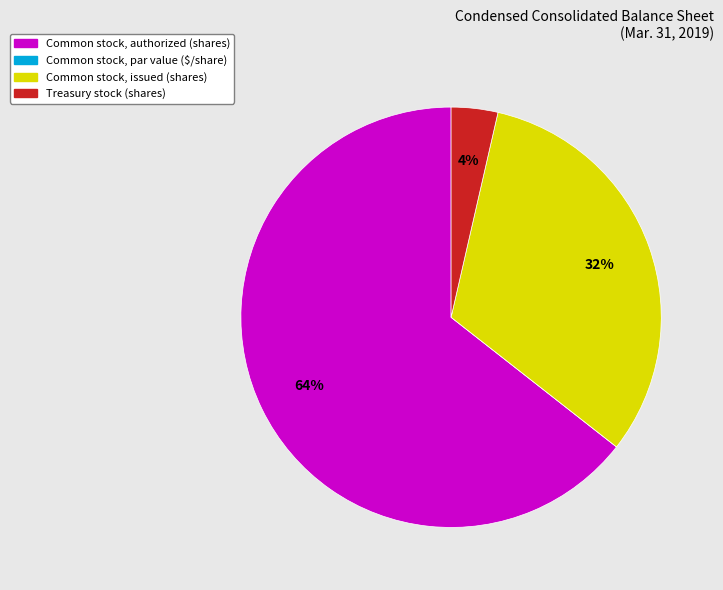

To the nearest percent, what is the difference between the largest and smallest slice percentages?

64%